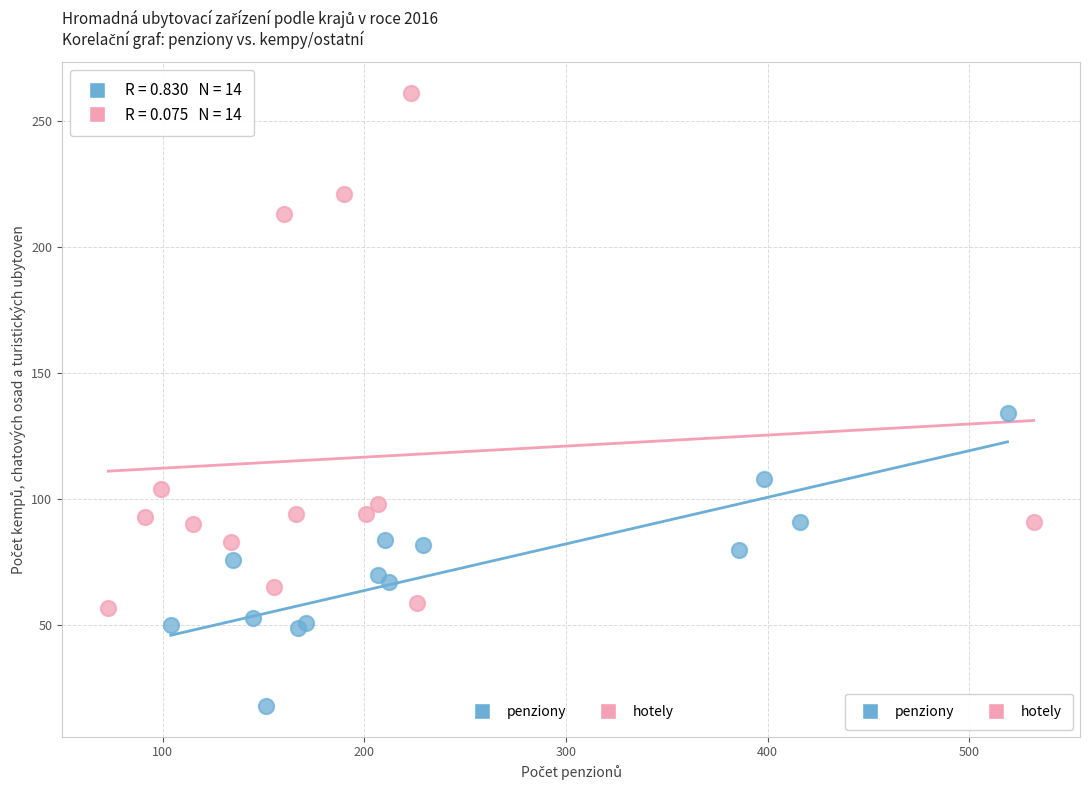

Which series contains the lowest Y value?

penziony